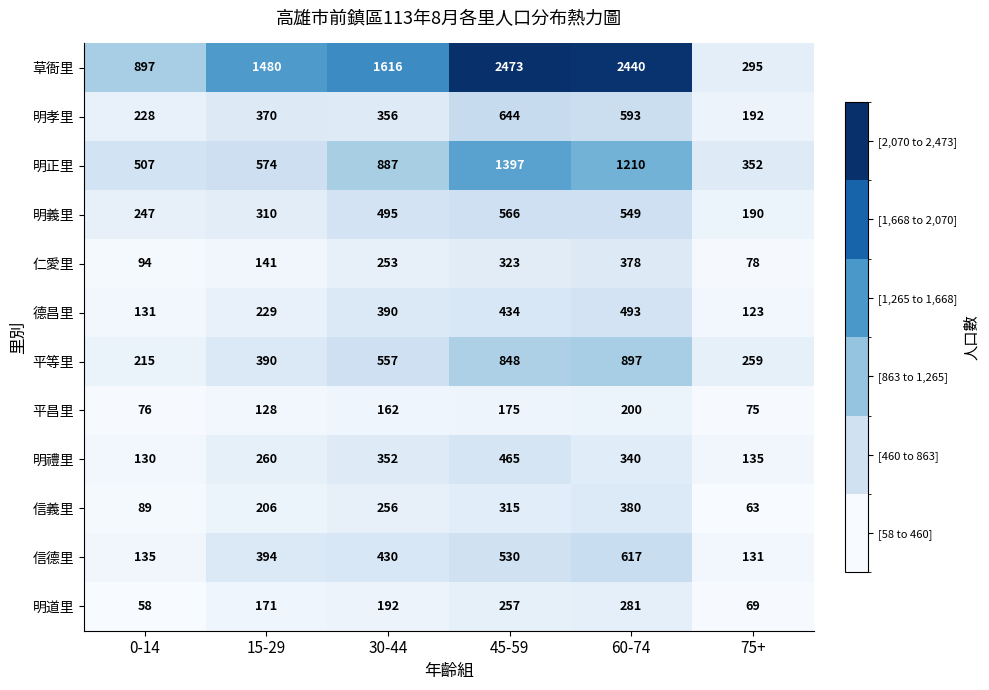

What is the smallest value displayed?

58